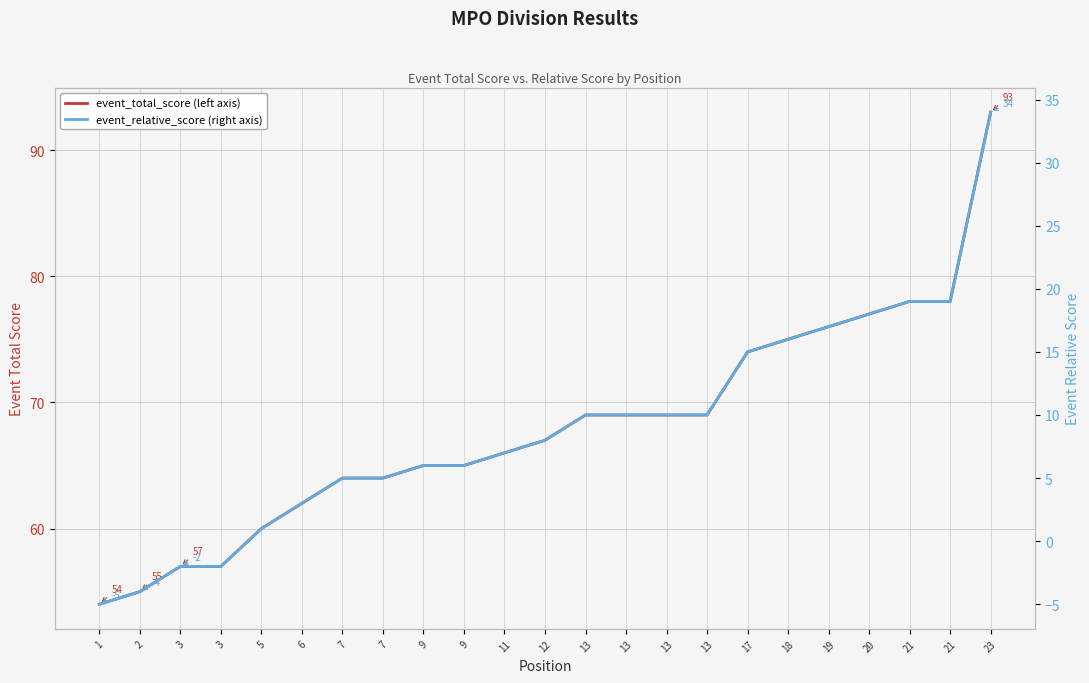

Where does the event_relative_score series first go above 8?

13